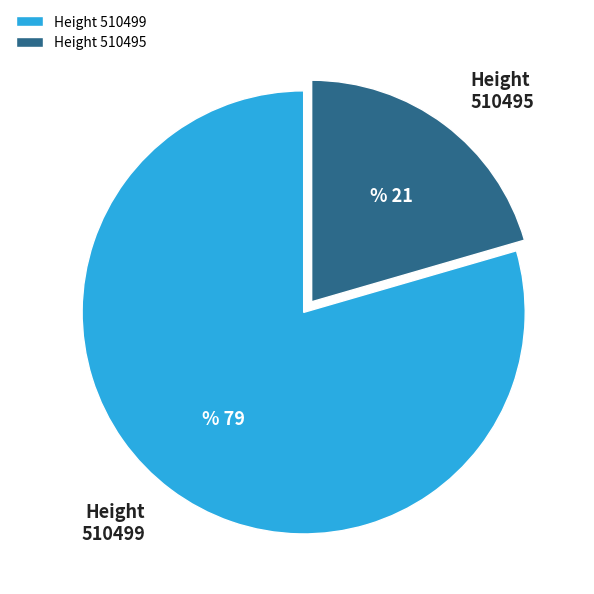

What is the largest slice in the pie chart?

Height 510499